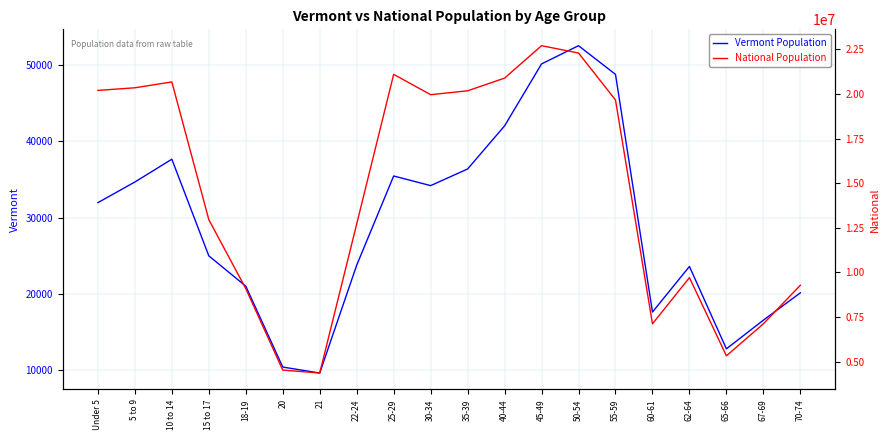

How many data points in Vermont Population are less than 31952?

10